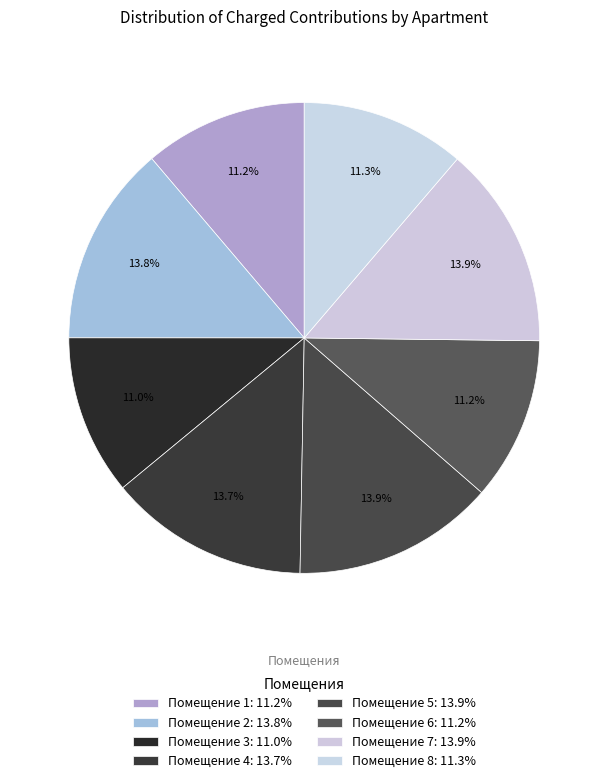

How many segments does this pie chart have?

8